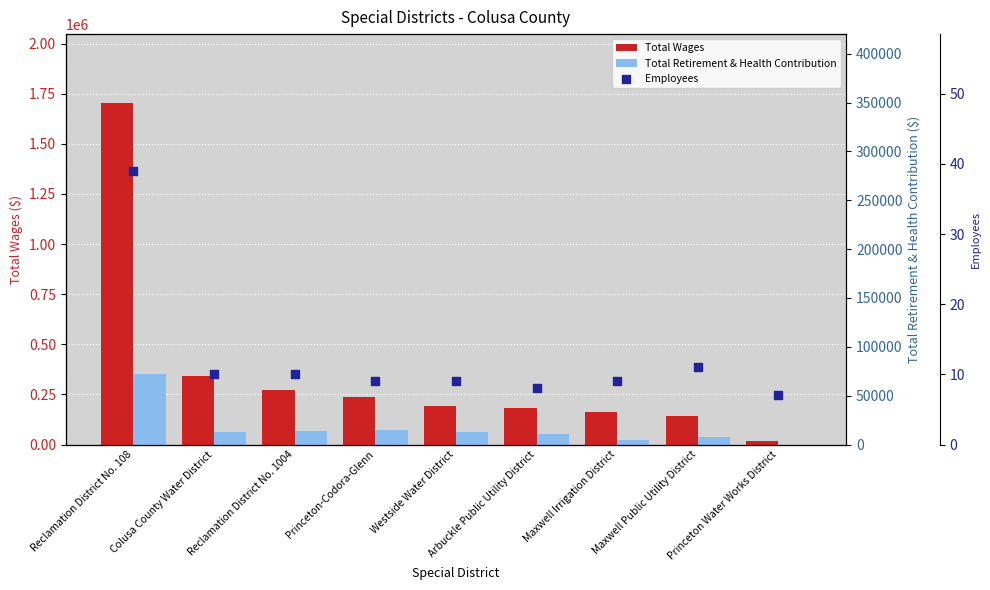

At how many categories does at least one series exceed 685744?

1